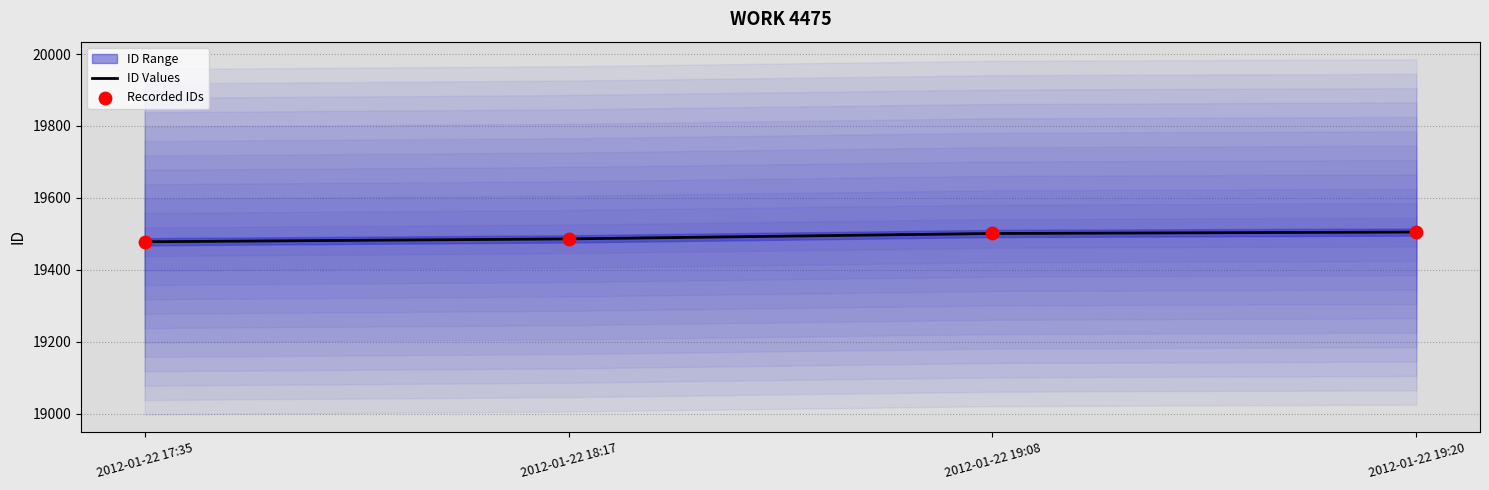

What is the minimum value for ID Values?

19478